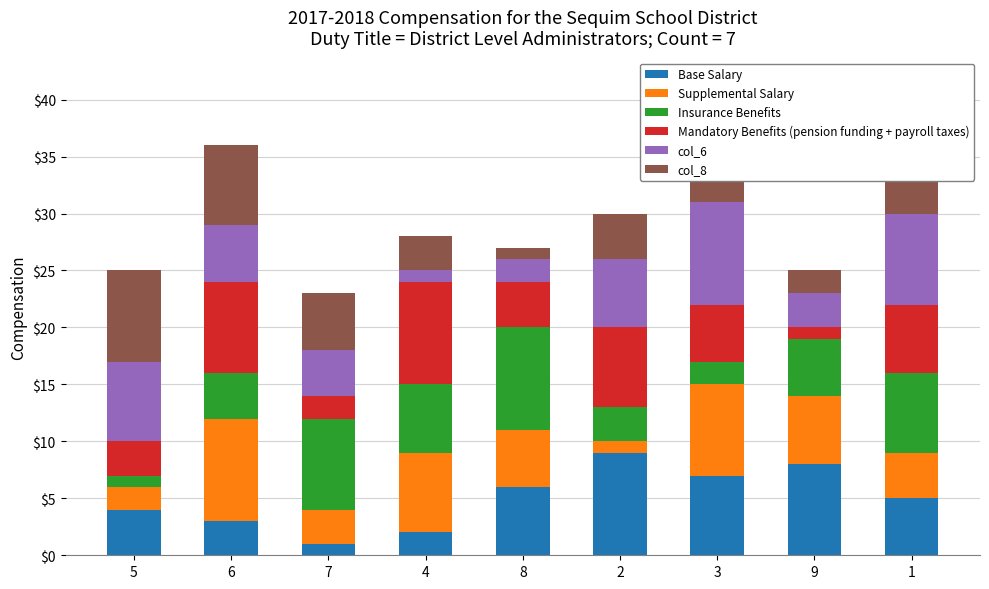

Which has a higher value, 9 or 2?

2